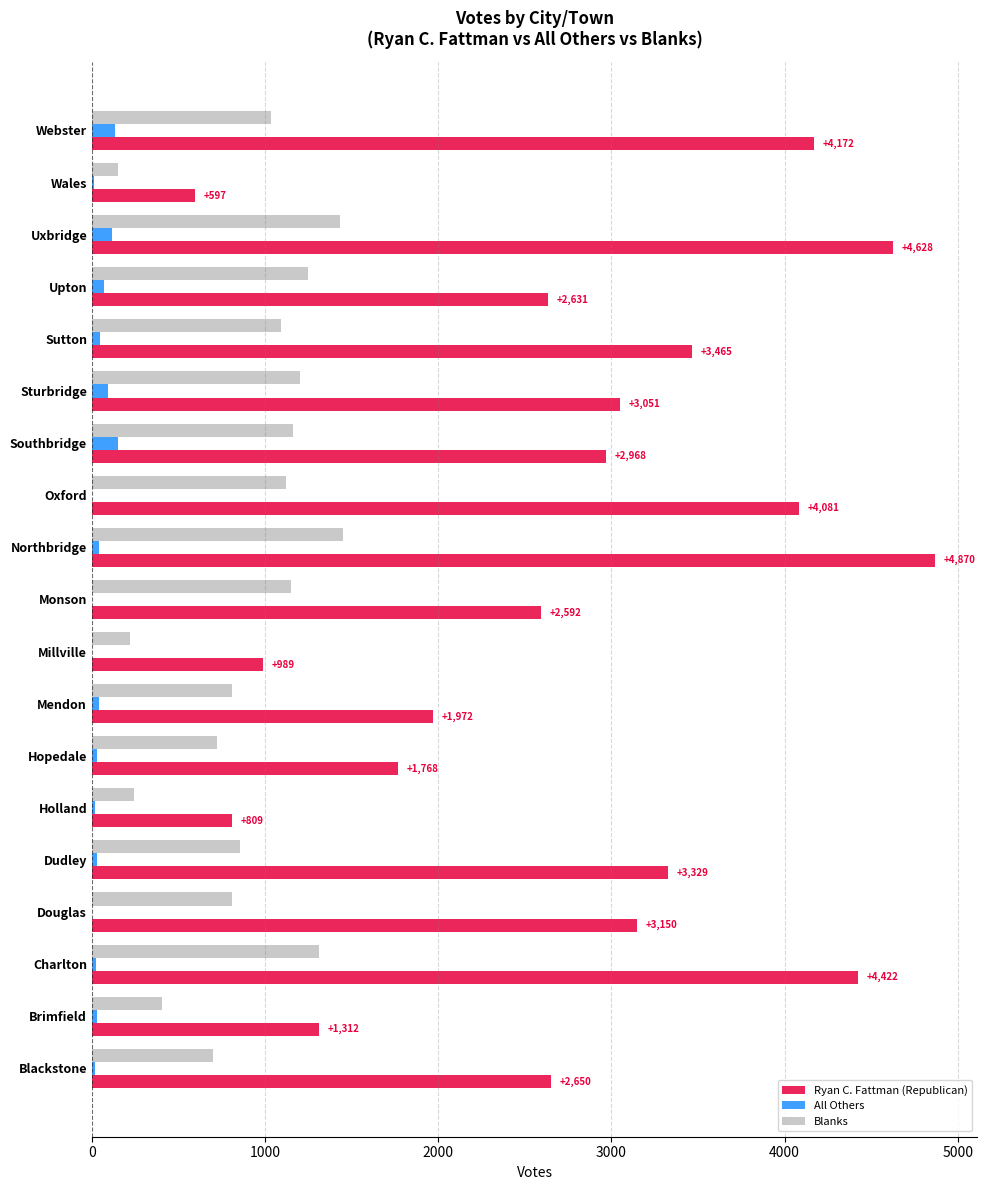

What is the highest value of the Ryan C. Fattman (Republican) series?

4870